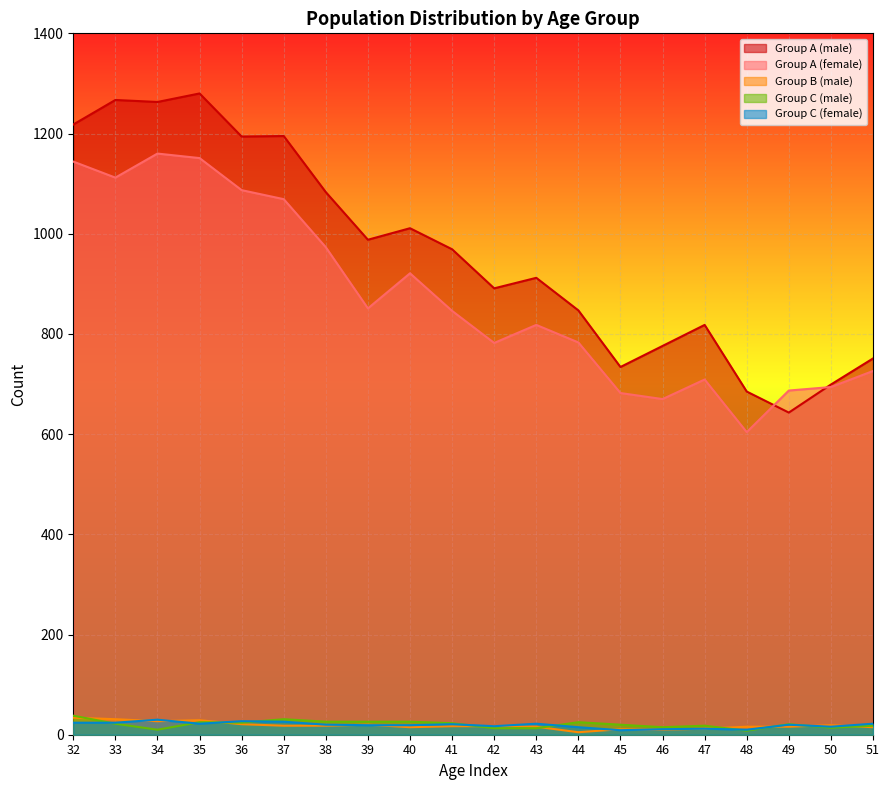

What is the total value across all series at 45?

1456